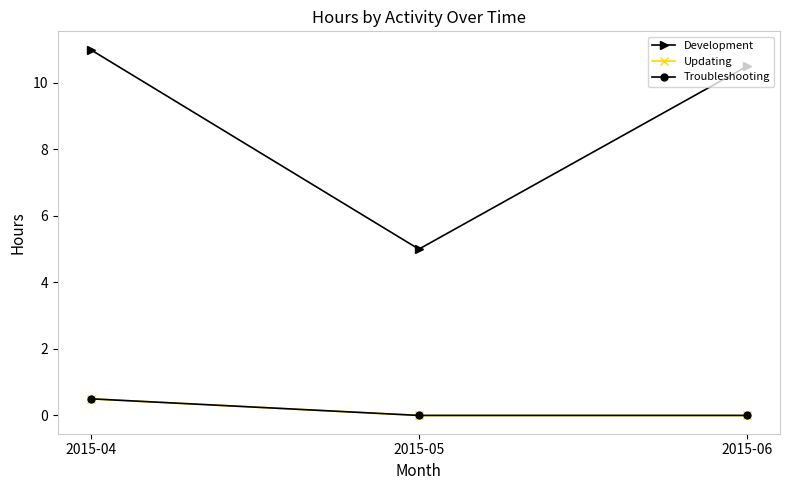

Does the chart have visible grid lines?

No